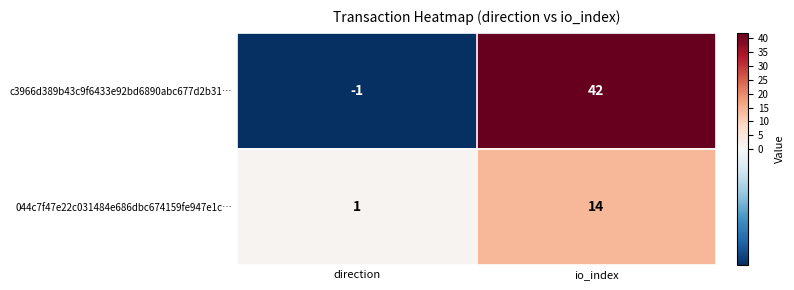

How many series are shown in this chart?

2